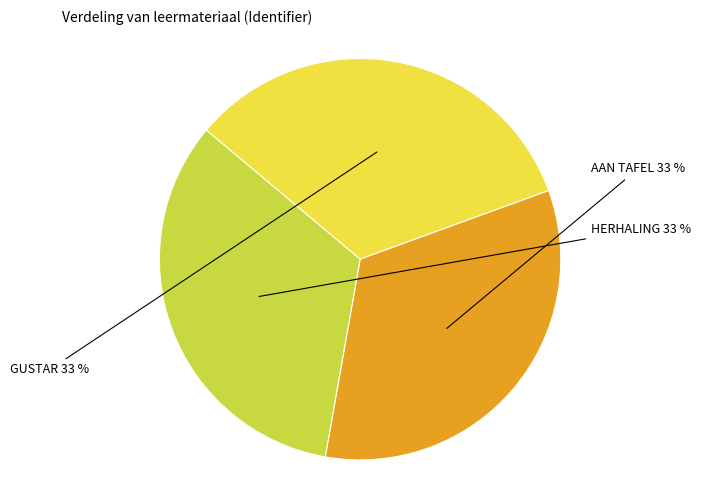

To the nearest percent, what is the average slice percentage?

33%